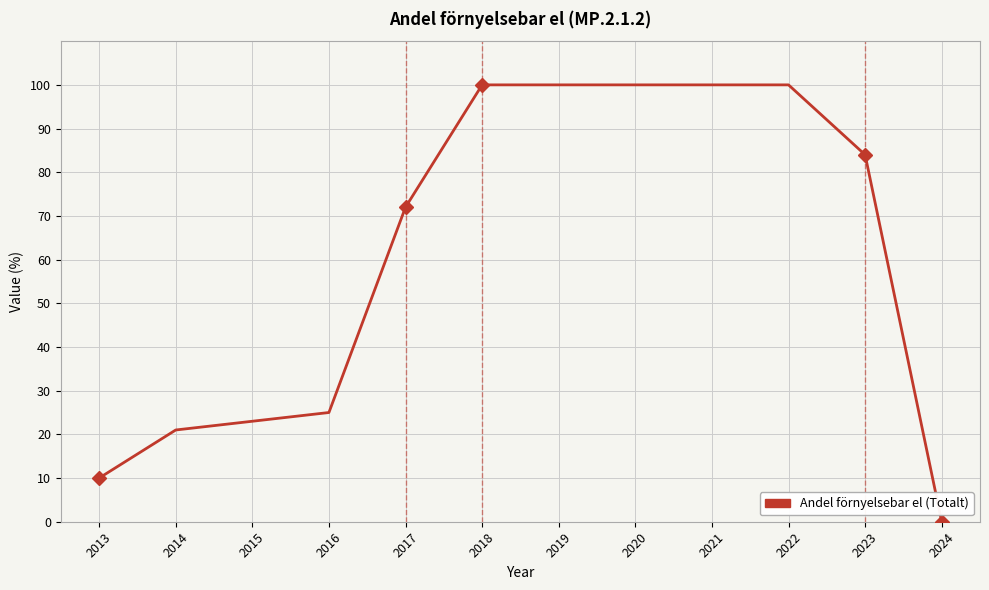

The chart shows a value of 72 at 2017. True or false?

True